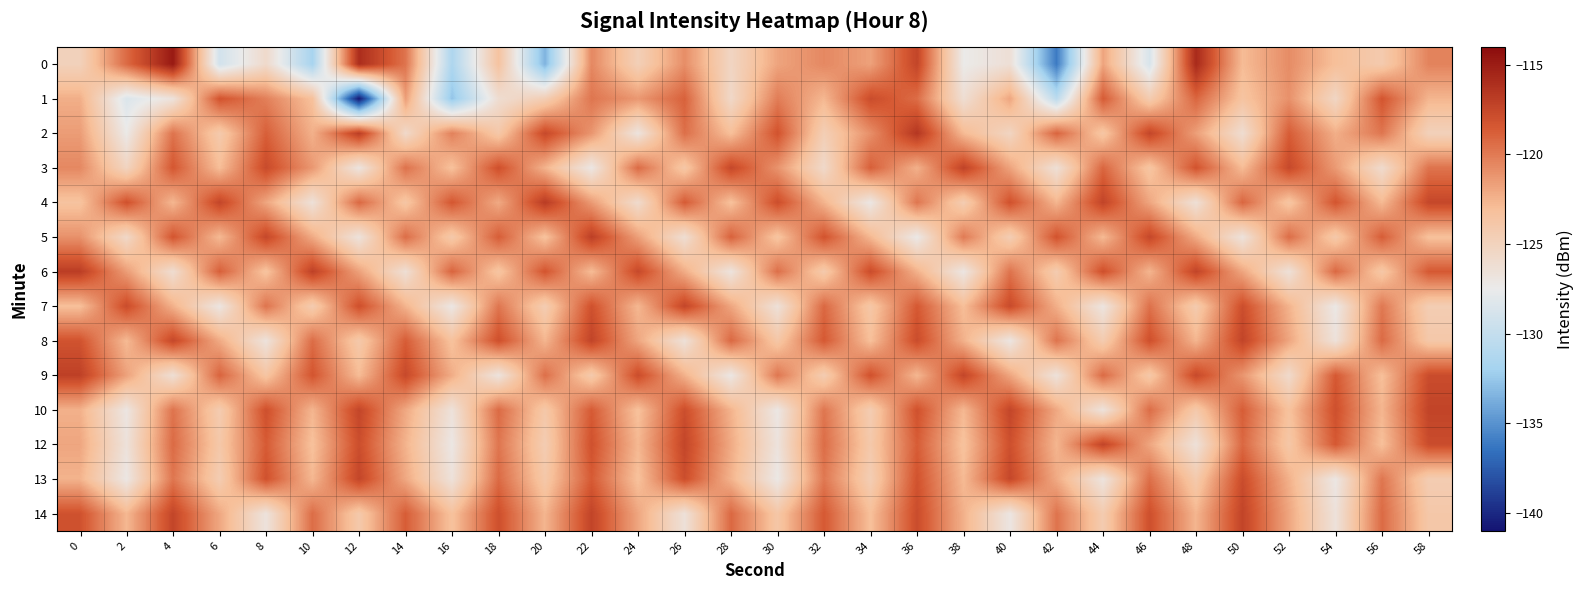

Reading left to right, transcribe all the data shown in this chart.

0: 0=-124.9	2=-119.3	4=-114.8	6=-129.1	8=-125.8	10=-131.8	12=-116.0	14=-119.7	16=-131.4	18=-123.4	20=-133.5	22=-120.6	24=-124.7	26=-120.9	28=-125.3	30=-121.9	32=-120.6	34=-121.7	36=-117.4	38=-127.4	40=-126.3	42=-136.1	44=-121.8	46=-128.7	48=-115.8	50=-122.9	52=-120.8	54=-123.1	56=-124.2	58=-120.4
1: 0=-122.3	2=-128.5	4=-126.7	6=-118.2	8=-120.2	10=-123.2	12=-140.8	14=-121.6	16=-132.7	18=-126.1	20=-124.5	22=-119.8	24=-121.3	26=-118.9	28=-125.6	30=-120.1	32=-122.7	34=-117.8	36=-119.4	38=-126.2	40=-121.9	42=-130.5	44=-118.6	46=-124.3	48=-119.1	50=-123.5	52=-121.0	54=-125.4	56=-118.3	58=-122.6
2: 0=-121.5	2=-127.3	4=-119.7	6=-124.1	8=-118.8	10=-122.4	12=-116.9	14=-125.7	16=-120.3	18=-123.9	20=-117.6	22=-121.2	24=-126.8	26=-119.5	28=-123.1	30=-118.2	32=-124.6	34=-120.9	36=-116.5	38=-122.8	40=-125.3	42=-119.0	44=-123.7	46=-117.4	48=-121.6	50=-126.1	52=-118.7	54=-122.3	56=-119.8	58=-124.9
3: 0=-120.6	2=-125.2	4=-118.4	6=-123.0	8=-117.7	10=-121.3	12=-126.9	14=-119.6	16=-123.2	18=-118.0	20=-122.5	22=-127.1	24=-119.3	26=-123.8	28=-117.5	30=-121.1	32=-125.7	34=-118.8	36=-122.4	38=-117.2	40=-121.8	42=-126.4	44=-119.1	46=-123.6	48=-118.2	50=-122.9	52=-117.6	54=-121.4	56=-125.9	58=-119.7
4: 0=-123.4	2=-118.1	4=-122.7	6=-117.4	8=-121.9	10=-126.5	12=-119.2	14=-123.7	16=-118.4	18=-122.1	20=-116.8	22=-121.4	24=-125.9	26=-118.6	28=-123.2	30=-117.9	32=-122.5	34=-127.1	36=-119.8	38=-124.4	40=-118.1	42=-122.6	44=-117.3	46=-121.9	48=-126.4	50=-119.1	52=-123.6	54=-118.3	56=-122.8	58=-117.5
5: 0=-121.0	2=-125.6	4=-118.3	6=-122.8	8=-117.5	10=-122.1	12=-126.7	14=-119.4	16=-124.0	18=-118.7	20=-123.3	22=-117.0	24=-121.6	26=-126.2	28=-118.9	30=-123.5	32=-118.2	34=-122.7	36=-127.3	38=-120.0	40=-124.5	42=-118.2	44=-122.8	46=-117.5	48=-122.1	50=-126.7	52=-119.4	54=-124.0	56=-118.7	58=-123.2
6: 0=-116.9	2=-121.5	4=-126.1	6=-118.8	8=-123.4	10=-117.1	12=-121.7	14=-126.3	16=-119.0	18=-123.6	20=-118.3	22=-122.9	24=-117.6	26=-122.2	28=-126.8	30=-119.5	32=-124.1	34=-117.8	36=-122.4	38=-127.0	40=-119.7	42=-124.3	44=-118.0	46=-122.6	48=-117.3	50=-121.9	52=-126.5	54=-119.2	56=-123.8	58=-118.5
7: 0=-123.1	2=-117.8	4=-122.4	6=-127.0	8=-119.7	10=-124.3	12=-118.0	14=-122.5	16=-127.1	18=-119.8	20=-124.4	22=-118.1	24=-122.7	26=-117.4	28=-121.9	30=-126.5	32=-119.2	34=-123.8	36=-118.5	38=-123.0	40=-117.7	42=-122.3	44=-126.9	46=-119.6	48=-124.2	50=-117.9	52=-122.5	54=-127.2	56=-119.9	58=-124.5
8: 0=-118.2	2=-122.8	4=-117.5	6=-122.1	8=-126.7	10=-119.4	12=-124.0	14=-118.7	16=-123.3	18=-118.0	20=-122.6	22=-117.3	24=-121.9	26=-126.5	28=-119.2	30=-123.8	32=-118.5	34=-123.1	36=-117.8	38=-122.4	40=-127.0	42=-119.7	44=-124.3	46=-118.0	48=-122.6	50=-117.3	52=-121.9	54=-126.6	56=-119.3	58=-123.9
9: 0=-117.1	2=-121.7	4=-126.3	6=-119.0	8=-123.6	10=-118.3	12=-122.9	14=-117.6	16=-122.2	18=-126.8	20=-119.5	22=-124.1	24=-117.8	26=-122.4	28=-127.1	30=-119.8	32=-124.4	34=-118.1	36=-122.7	38=-117.4	40=-121.9	42=-126.6	44=-119.3	46=-123.9	48=-117.6	50=-121.2	52=-125.8	54=-118.5	56=-123.1	58=-117.8
10: 0=-122.4	2=-127.0	4=-119.7	6=-124.3	8=-118.0	10=-122.6	12=-117.4	14=-122.0	16=-126.6	18=-119.3	20=-123.9	22=-118.6	24=-123.2	26=-117.9	28=-122.5	30=-127.1	32=-119.8	34=-124.4	36=-118.1	38=-122.7	40=-117.4	42=-122.0	44=-126.7	46=-119.4	48=-124.0	50=-118.7	52=-123.3	54=-118.0	56=-122.6	58=-117.3
12: 0=-121.9	2=-126.6	4=-119.3	6=-123.9	8=-118.6	10=-123.2	12=-117.9	14=-122.5	16=-127.1	18=-119.8	20=-124.4	22=-118.1	24=-122.7	26=-117.4	28=-122.1	30=-126.7	32=-119.4	34=-124.0	36=-118.7	38=-123.3	40=-118.0	42=-122.6	44=-117.3	46=-121.9	48=-126.5	50=-119.2	52=-123.8	54=-118.5	56=-123.1	58=-117.8
13: 0=-122.5	2=-127.1	4=-119.8	6=-124.4	8=-118.1	10=-122.7	12=-117.4	14=-122.0	16=-126.6	18=-119.3	20=-123.9	22=-118.6	24=-123.2	26=-117.9	28=-122.5	30=-127.2	32=-119.9	34=-124.5	36=-118.2	38=-122.8	40=-117.5	42=-122.1	44=-126.8	46=-119.5	48=-124.1	50=-117.8	52=-122.4	54=-127.1	56=-119.8	58=-124.4
14: 0=-118.1	2=-122.7	4=-117.4	6=-122.0	8=-126.7	10=-119.4	12=-124.0	14=-118.7	16=-123.3	18=-118.0	20=-122.6	22=-117.3	24=-121.9	26=-126.5	28=-119.2	30=-123.8	32=-118.5	34=-123.1	36=-117.8	38=-122.4	40=-127.0	42=-119.7	44=-124.3	46=-118.0	48=-122.6	50=-117.3	52=-121.9	54=-126.6	56=-119.3	58=-123.9